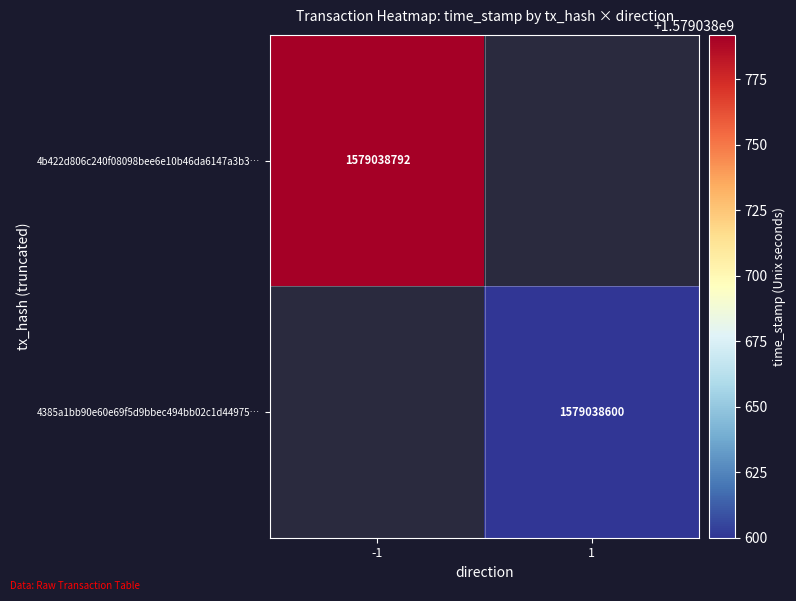

Reading left to right, extract all data points from this chart.

4b422d806c240f08098bee6e10b46da6147a3b3: 0=-1	1=1579038792
4385a1bb90e60e69f5d9bbec494bb02c1d44975: 0=1	1=1579038600